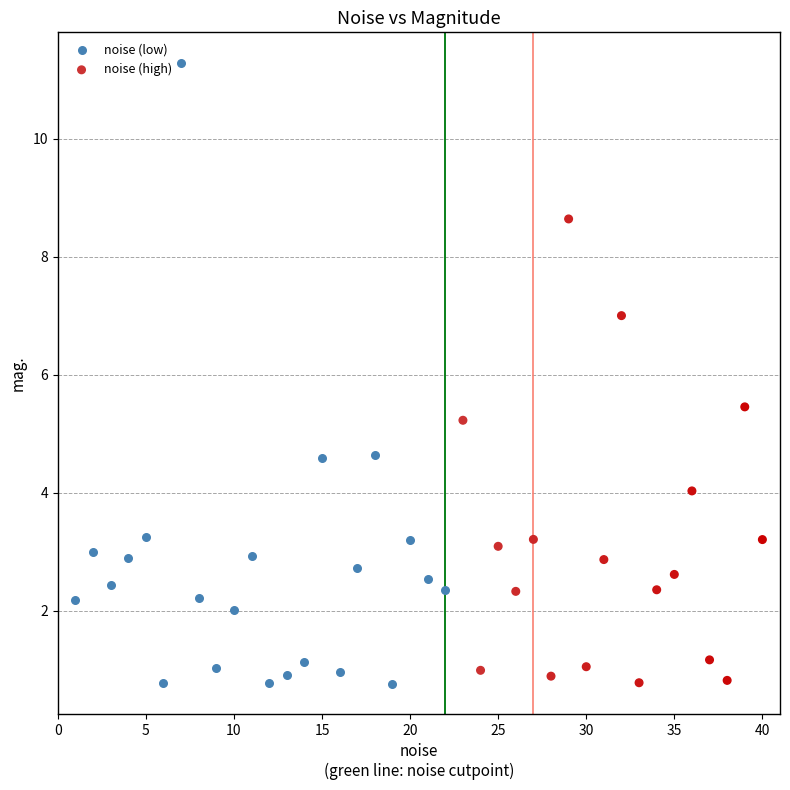

Which series has the widest spread of Y values?

noise (low)